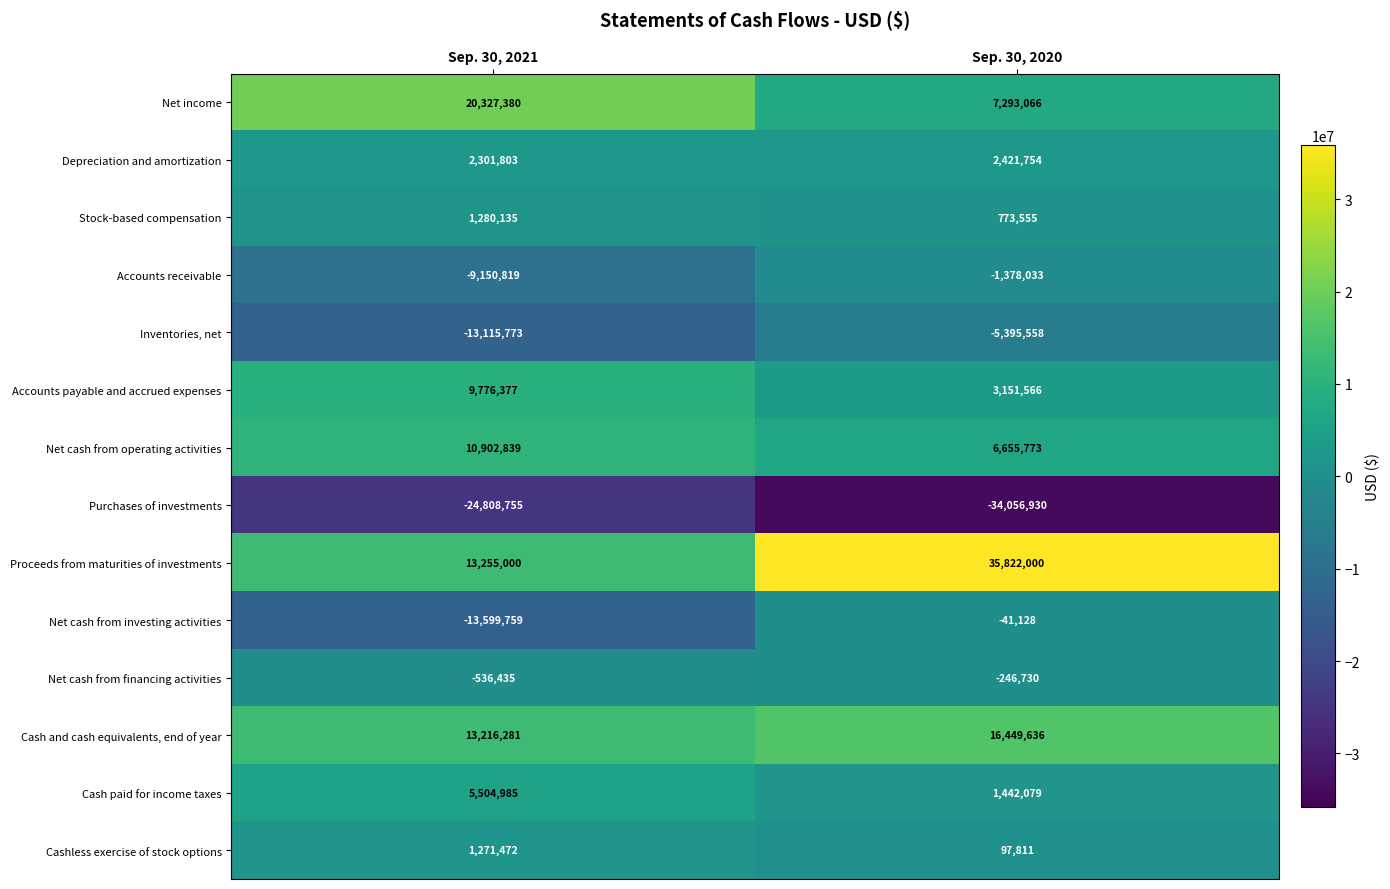

At how many categories does at least one series exceed 16500406?

2